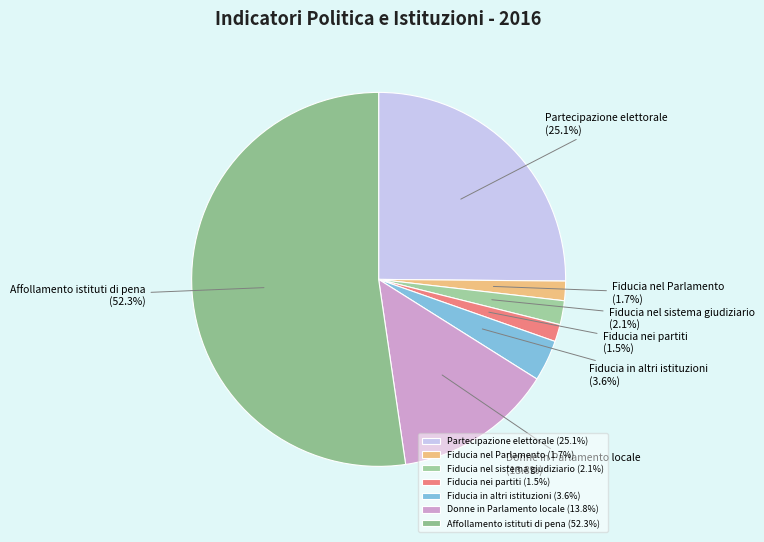

Between Partecipazione elettorale and Fiducia nel Parlamento, which is larger?

Partecipazione elettorale